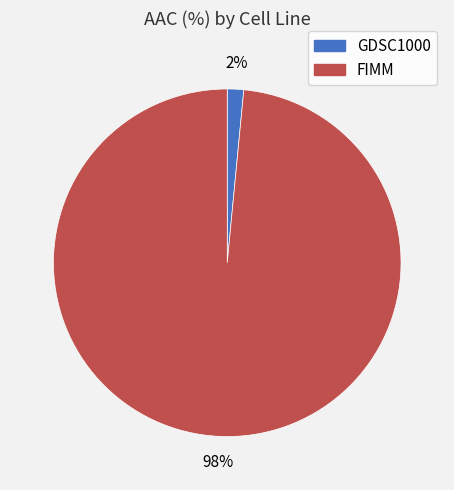

Which slice represents more than half of the pie?

FIMM